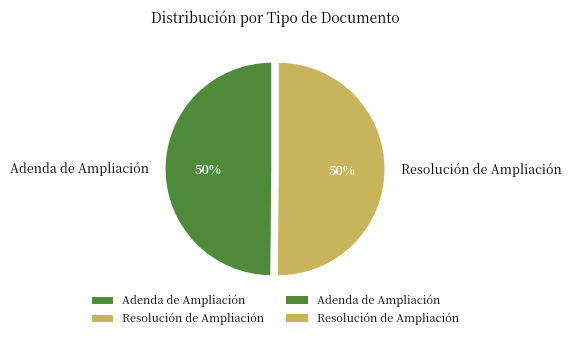

True or false: Adenda de Ampliación accounts for 50% of the total.

True